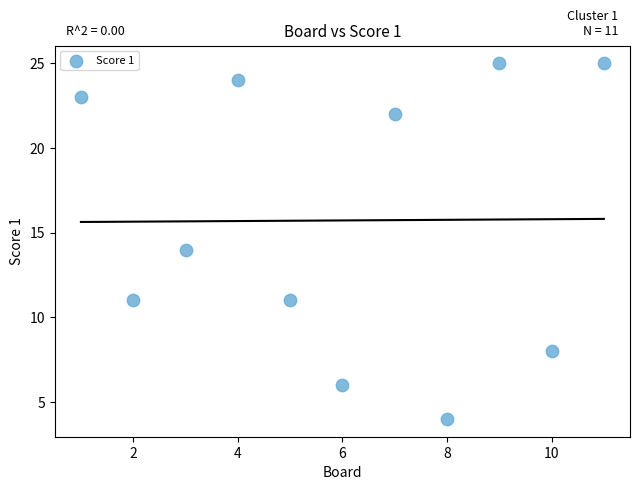

What is the average Y value?

16